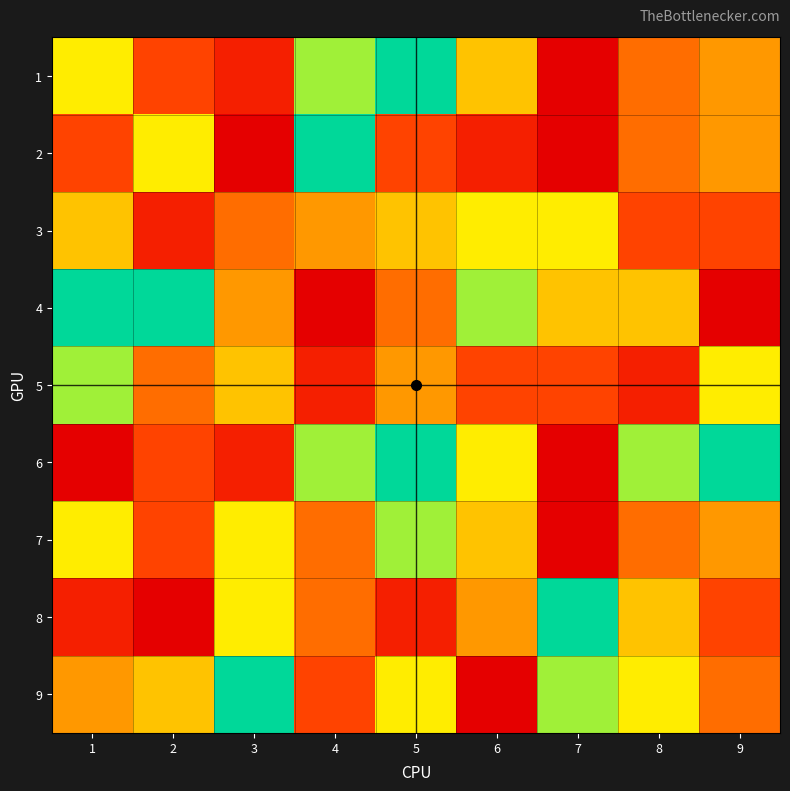

Between 4 and 6, which series saw the biggest shift?

2